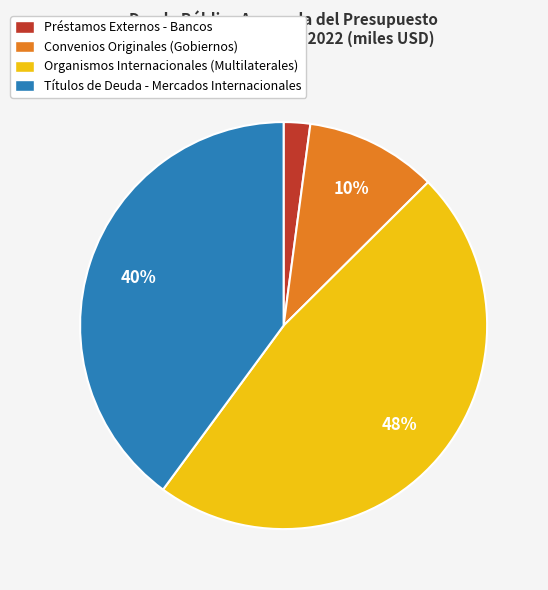

To the nearest percent, what portion does Organismos Internacionales (Multilaterales) represent?

48%